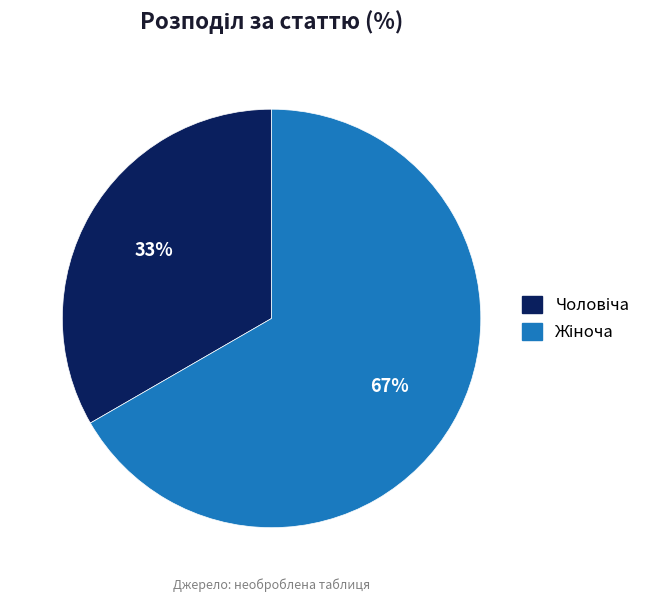

How many slices are in this pie chart?

2